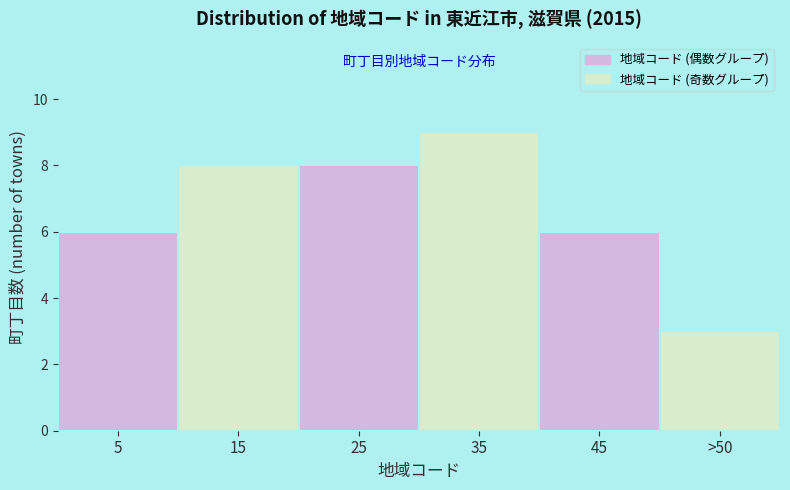

Reading right to left, what are all the values shown in this chart?

3	6	9	8	8	6